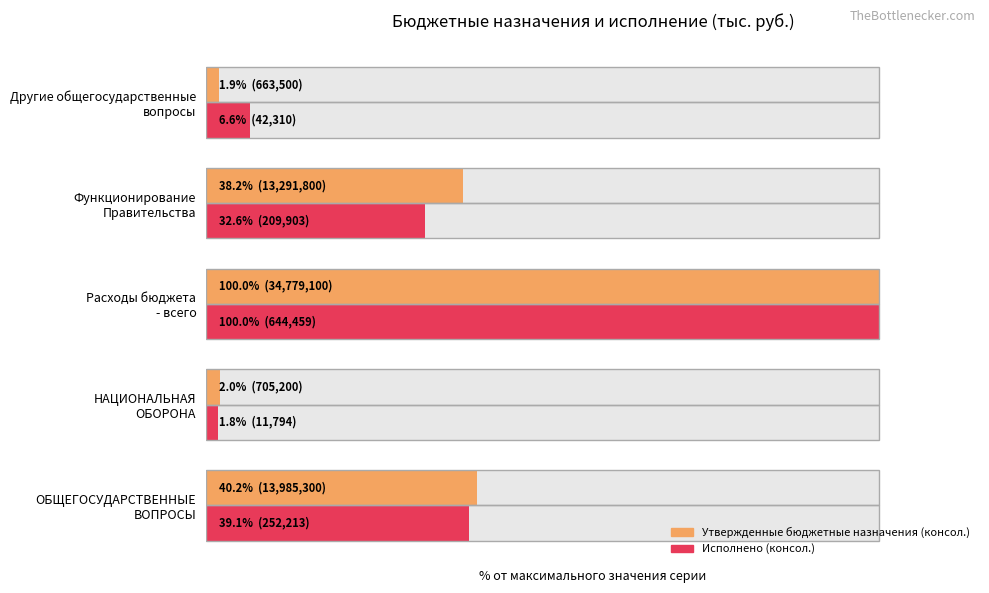

What is the value of the Утвержденные бюджетные назначения (консол.) bar at the 2nd from the left?

2.0